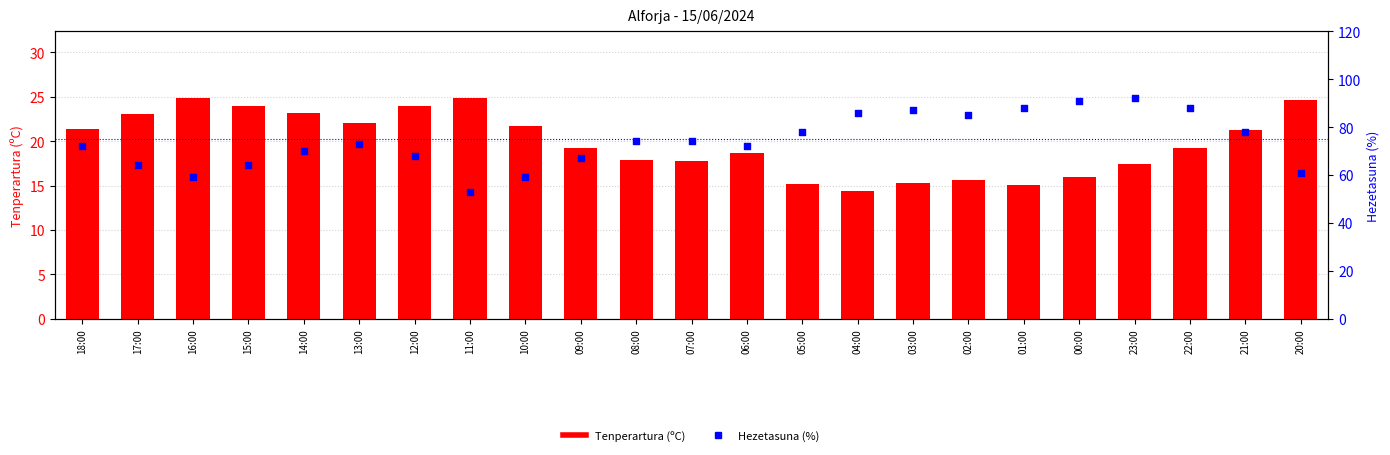

Which series has the largest total across all categories?

Hezetasuna (%)